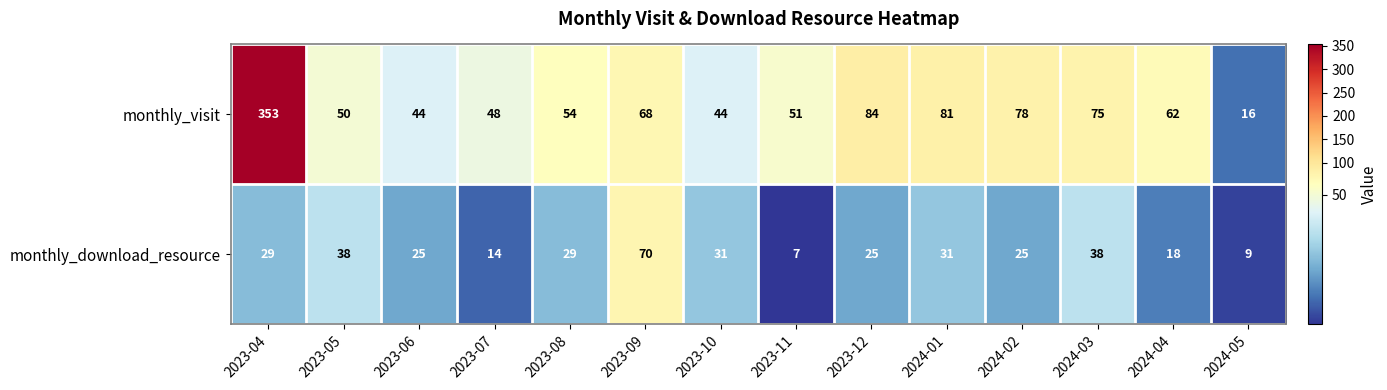

Which label corresponds to the smallest value in the chart?

2023-11